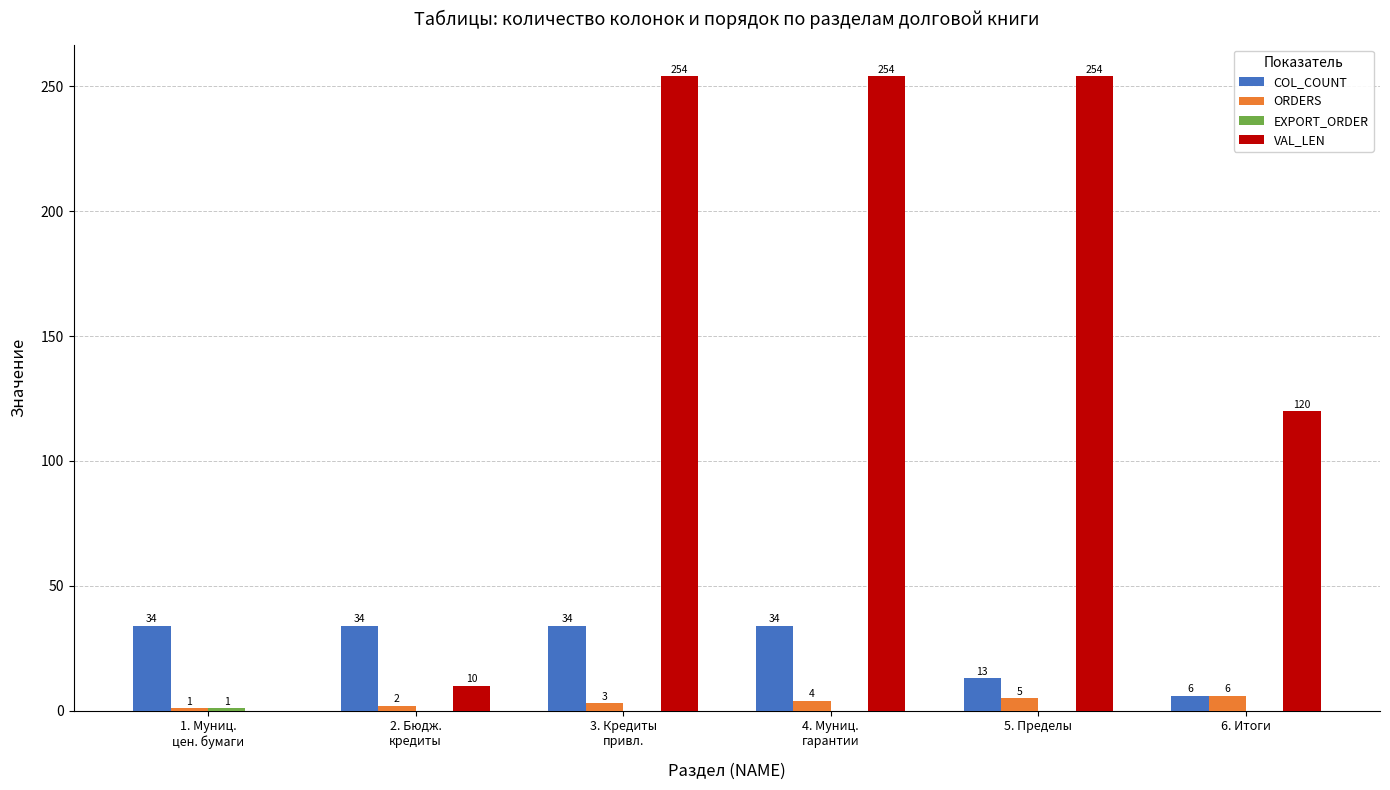

Which series changed the most between 5. Пределы and 6. Итоги?

VAL_LEN